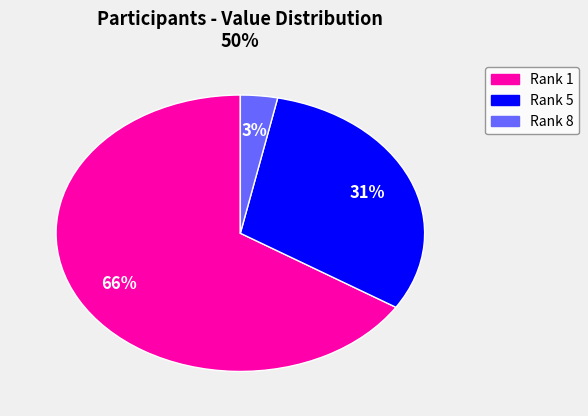

Does any single category account for the majority?

Yes